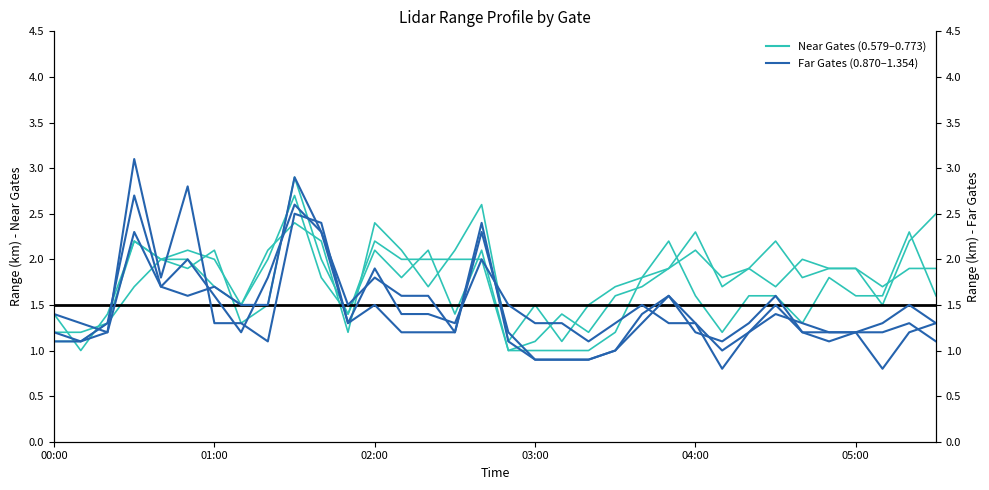

List the series in order of their overall mean, highest first.

Gate 0.579, Gate 0.870